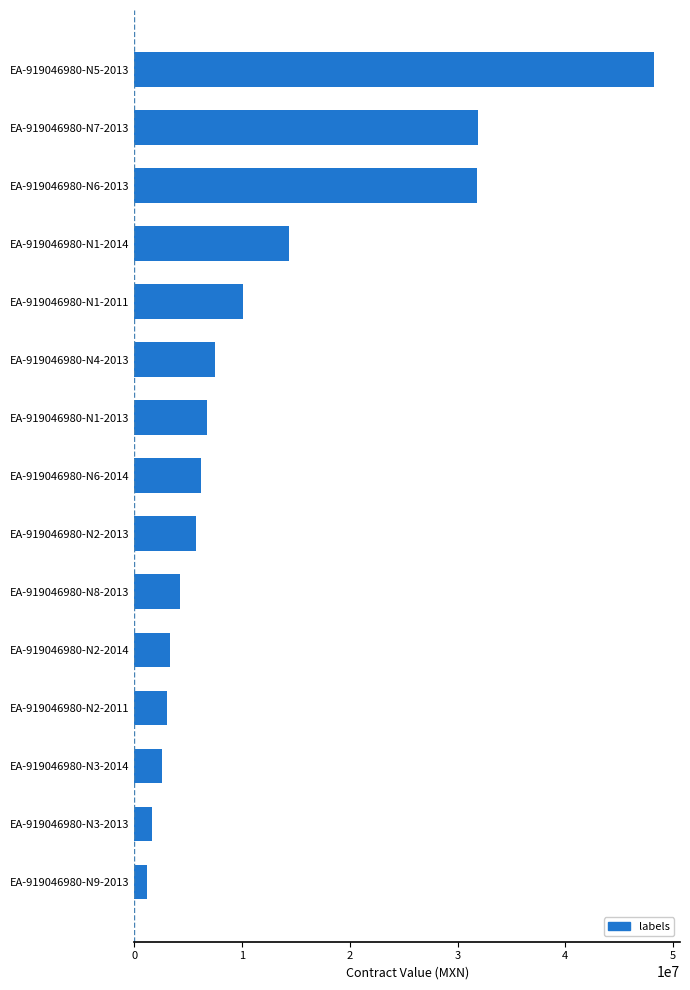

What is the minimum value shown in the chart?

1206960.0